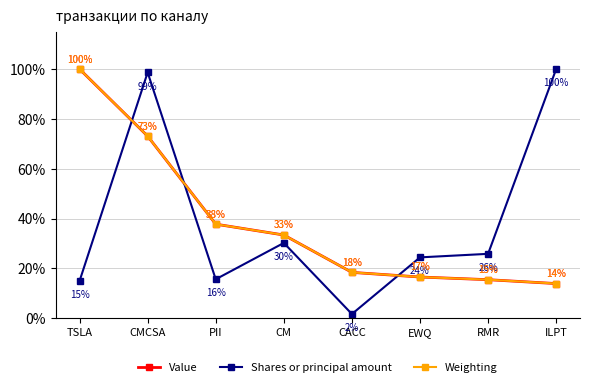

Which series has the largest total across all categories?

Shares or principal amount